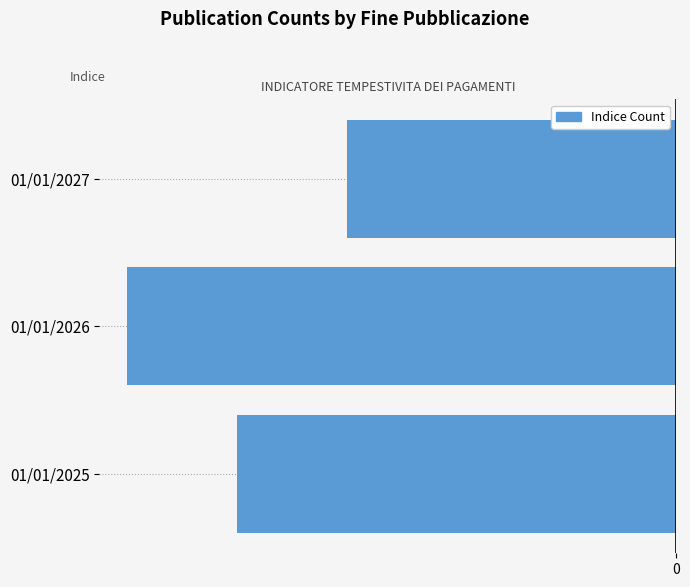

How many values exceed -4?

1